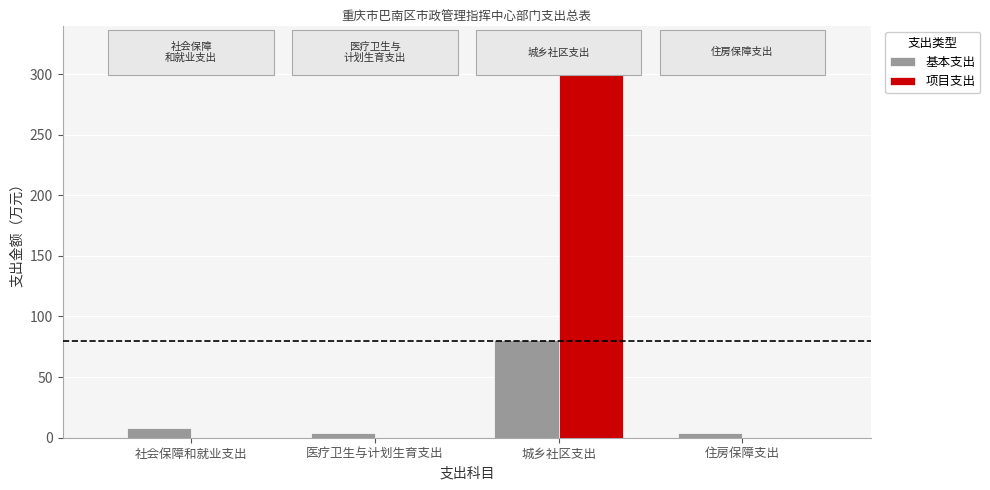

What is the total value across all series at 城乡社区支出?

396.4